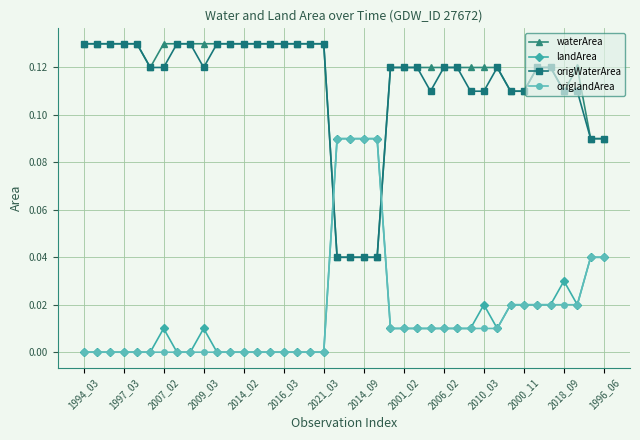

Which series ends up on top after the final intersection of origWaterArea and origlandArea?

origWaterArea